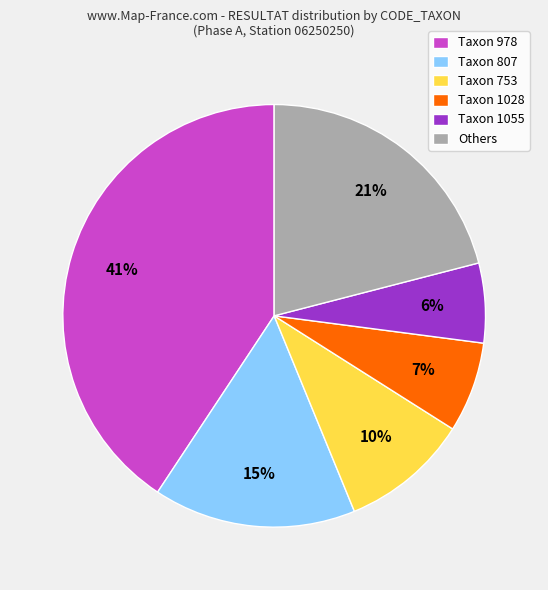

How many slices are in this pie chart?

6